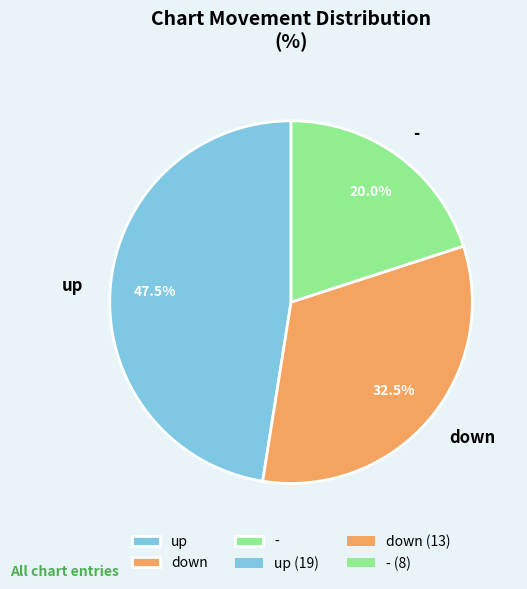

How many slices are in this pie chart?

3